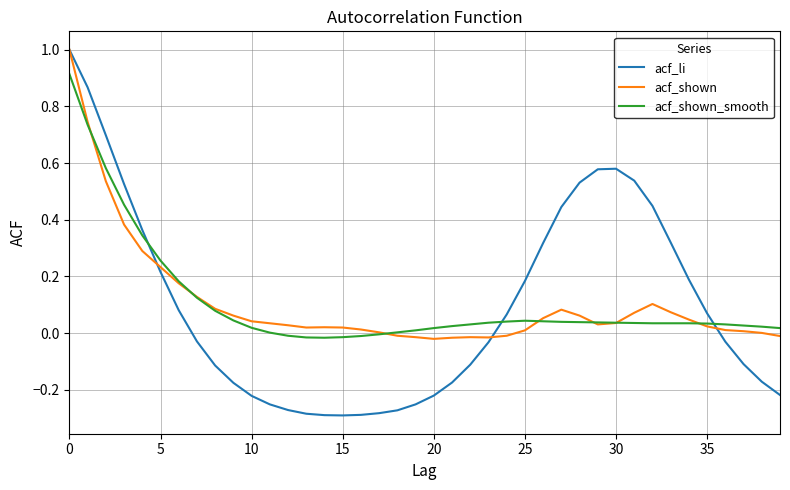

True or false: acf_shown_smooth has more than 0 interior local peaks.

True